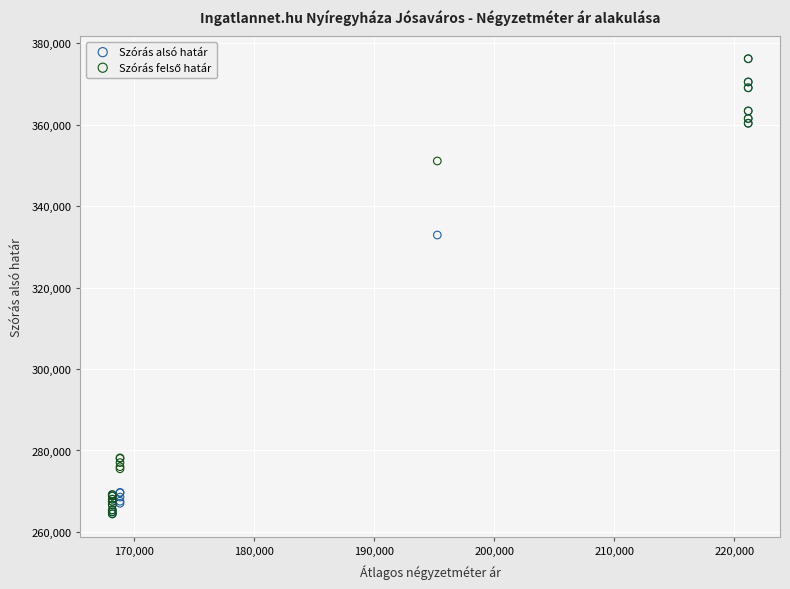

Across all series, what Y value is closest to 320302?

332894